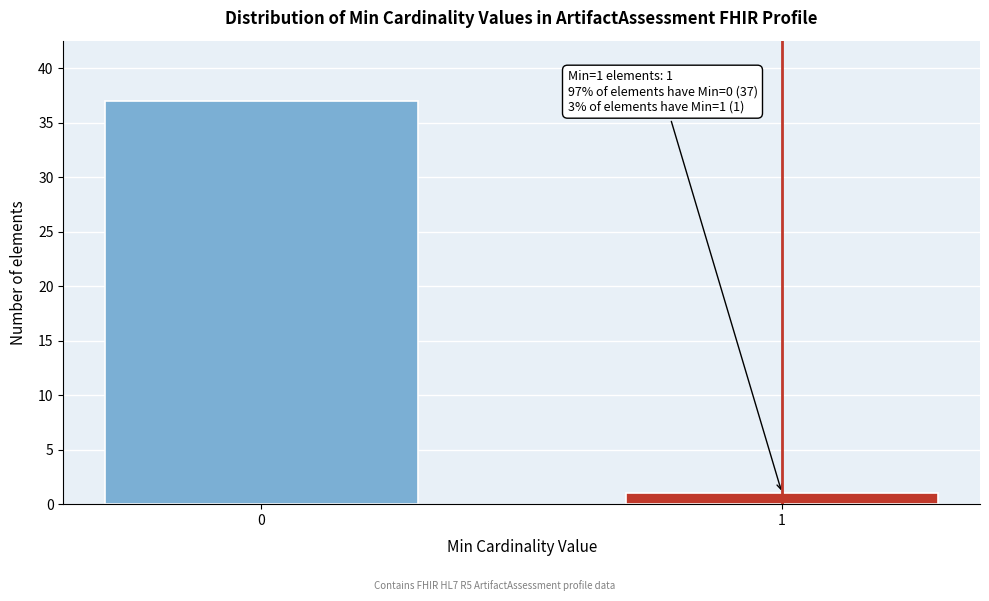

Reading right to left, extract all data points from this chart.

1=1	0=37